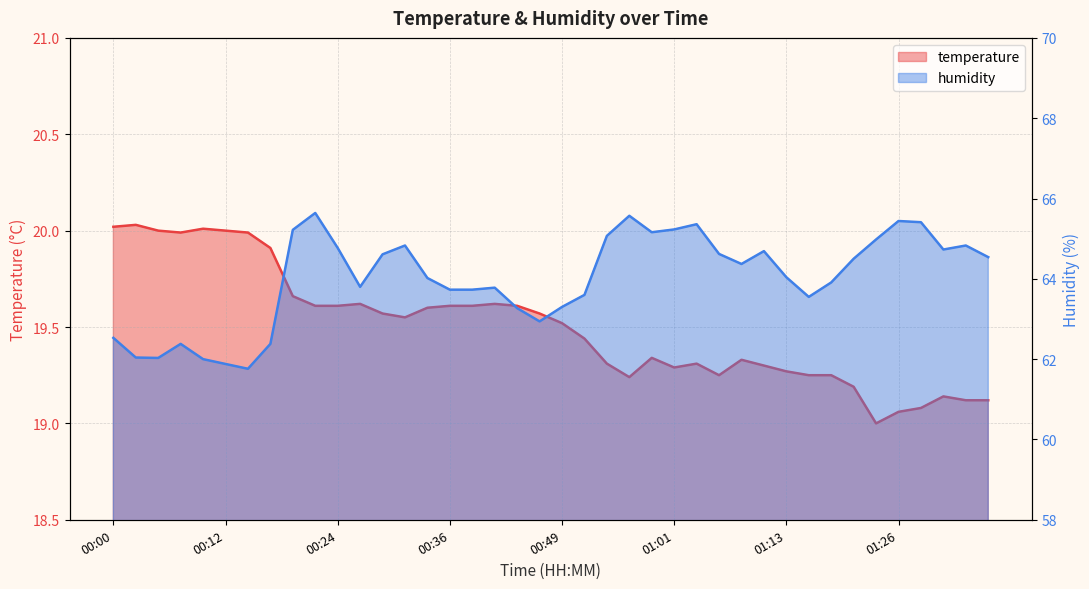

What is the minimum value for temperature?

19.0